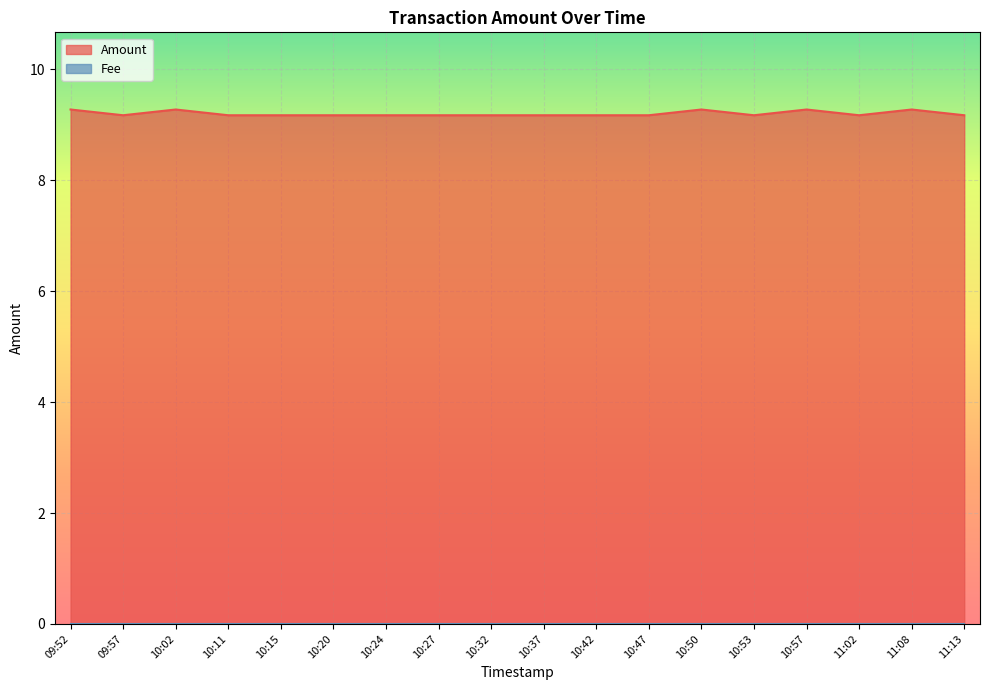

What position from the right is 10:11?

15